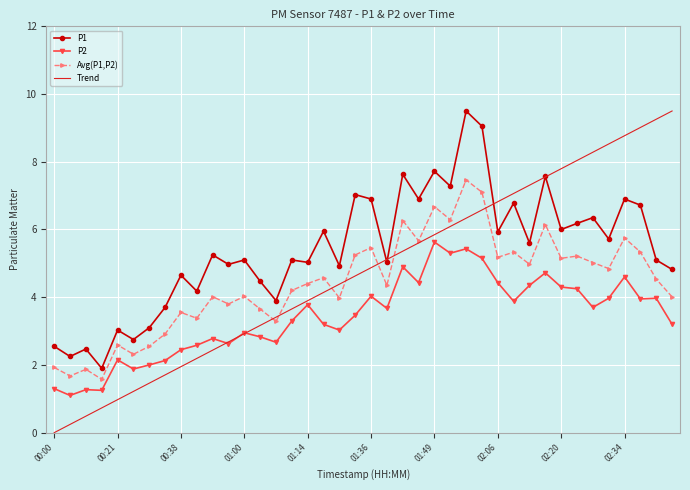

Which series has the largest total across all categories?

P1